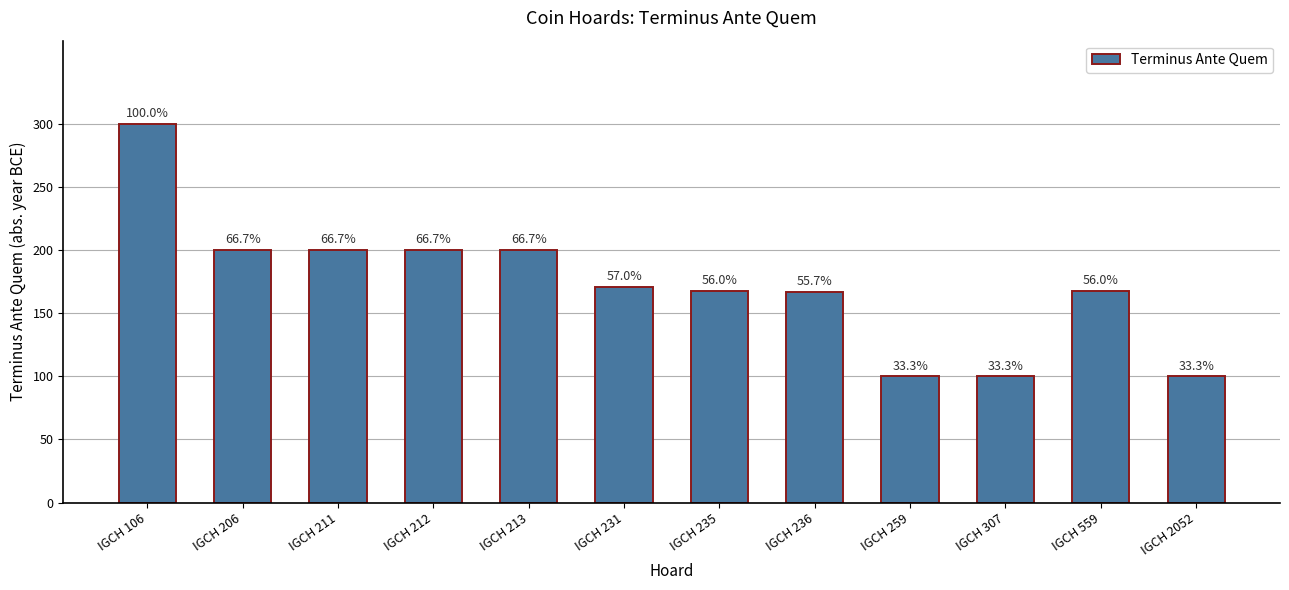

How many bars are there in total?

12